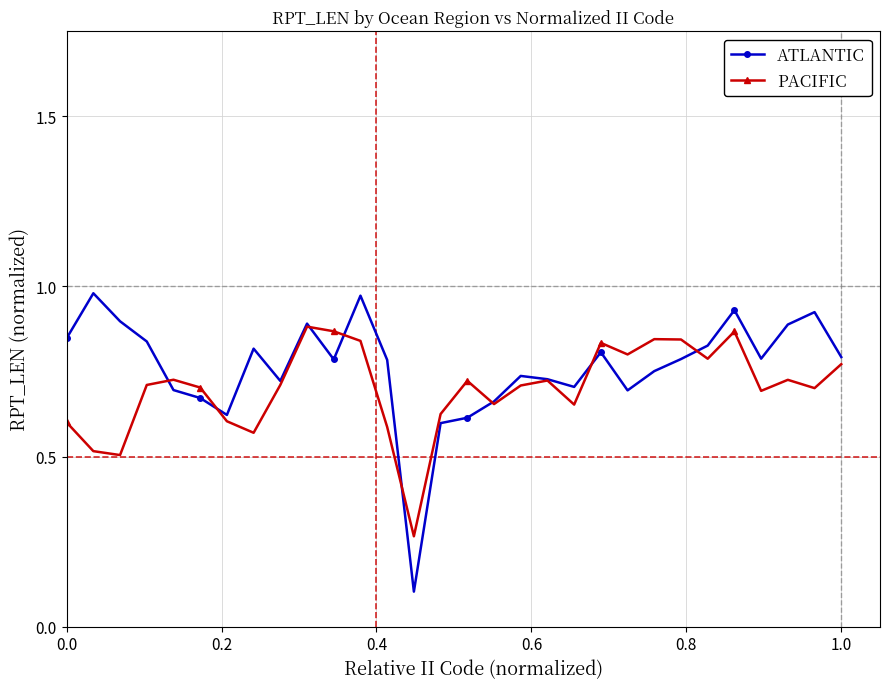

Is this an area chart (filled region under the line)?

No